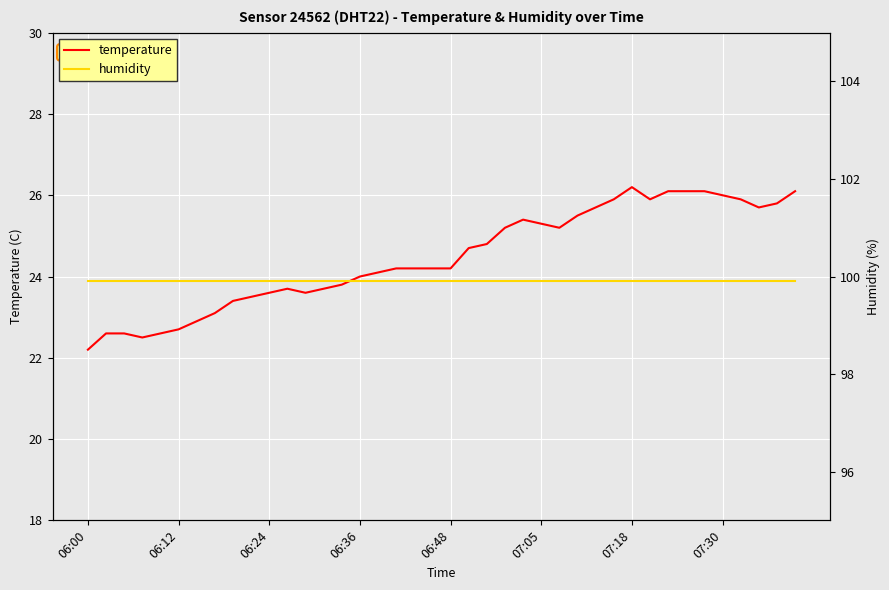

What value does the temperature series have at 19?

24.2